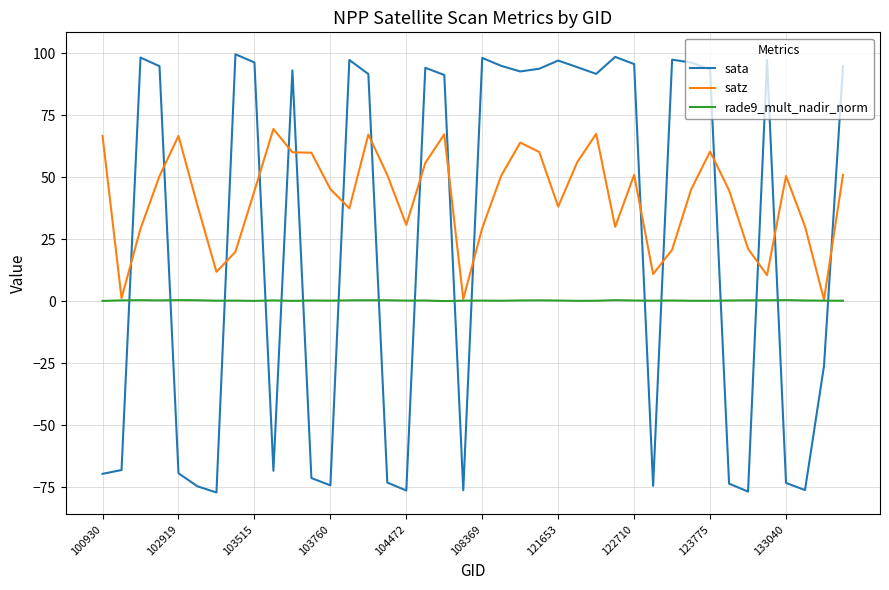

List the series in order of their overall mean, lowest first.

rade9_mult_nadir_norm, sata, satz